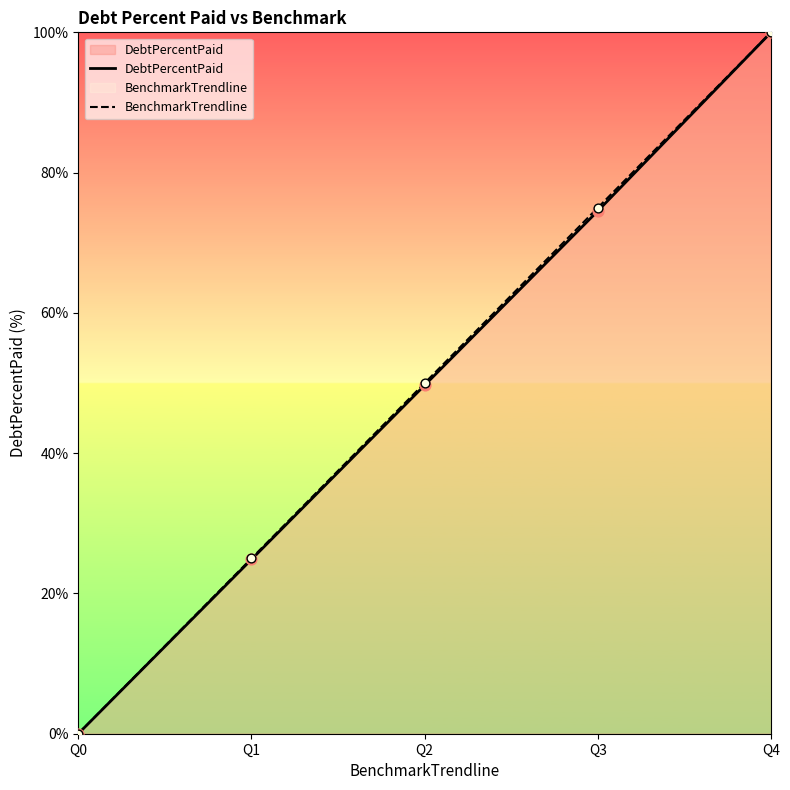

What is the total value across all series at Q3?

149.5